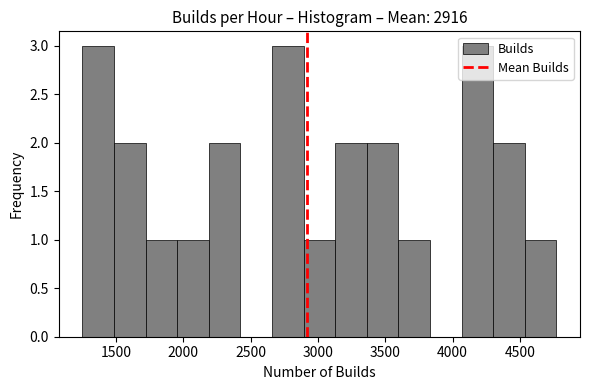

How tall is the bar that spans 3600 to 3850 on the x-axis? Neither the bar edges nor the heights are printed on the chart, so give them approximately, as read against the axes.

1